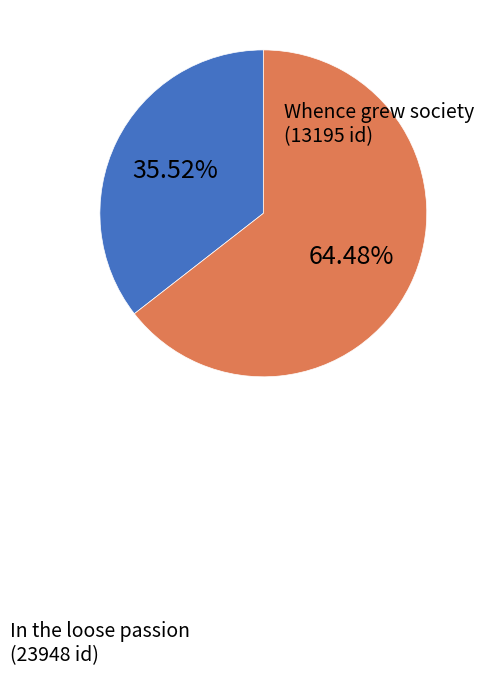

Does any single category account for the majority?

Yes